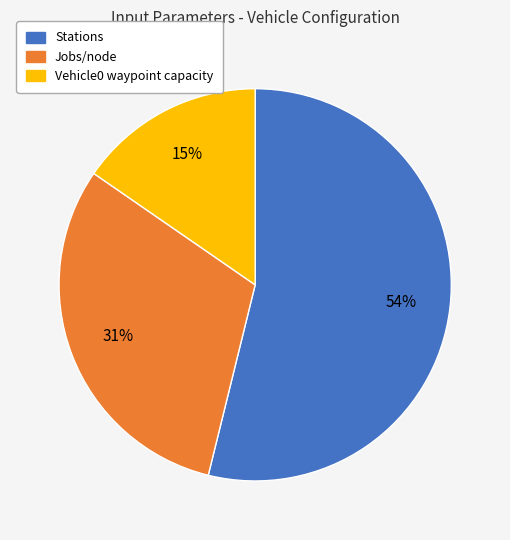

Does any single category account for the majority?

Yes